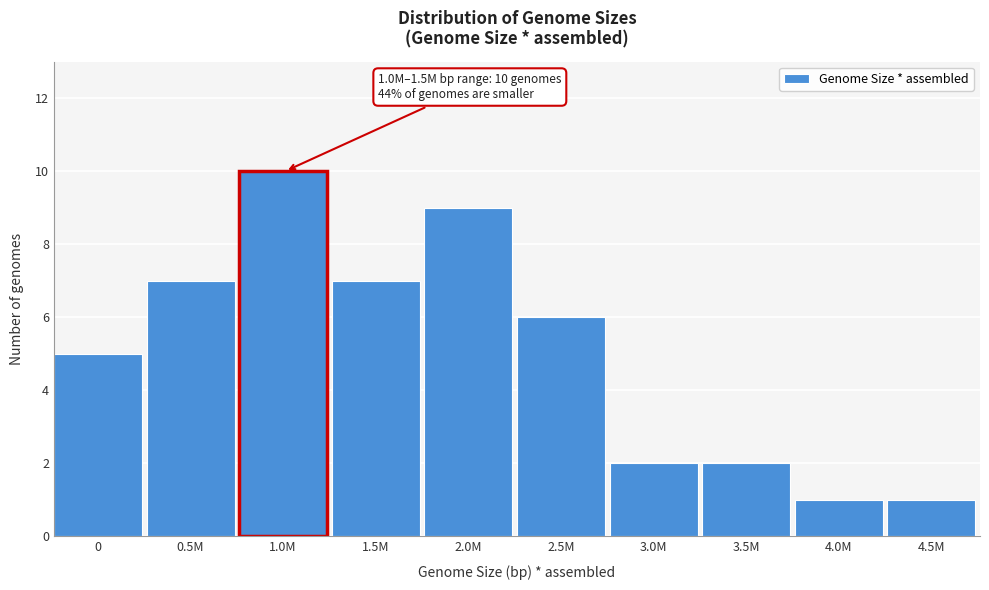

Reading left to right, extract all data points from this chart.

0=5	0.5M=7	1.0M=10	1.5M=7	2.0M=9	2.5M=6	3.0M=2	3.5M=2	4.0M=1	4.5M=1